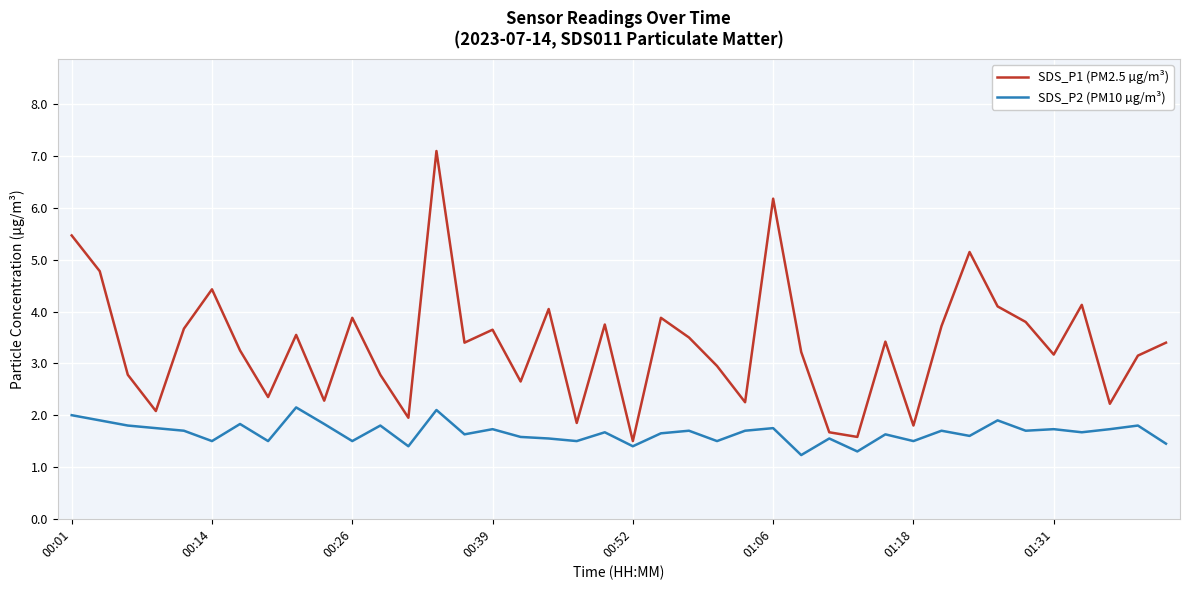

Count the number of data series in this chart.

2